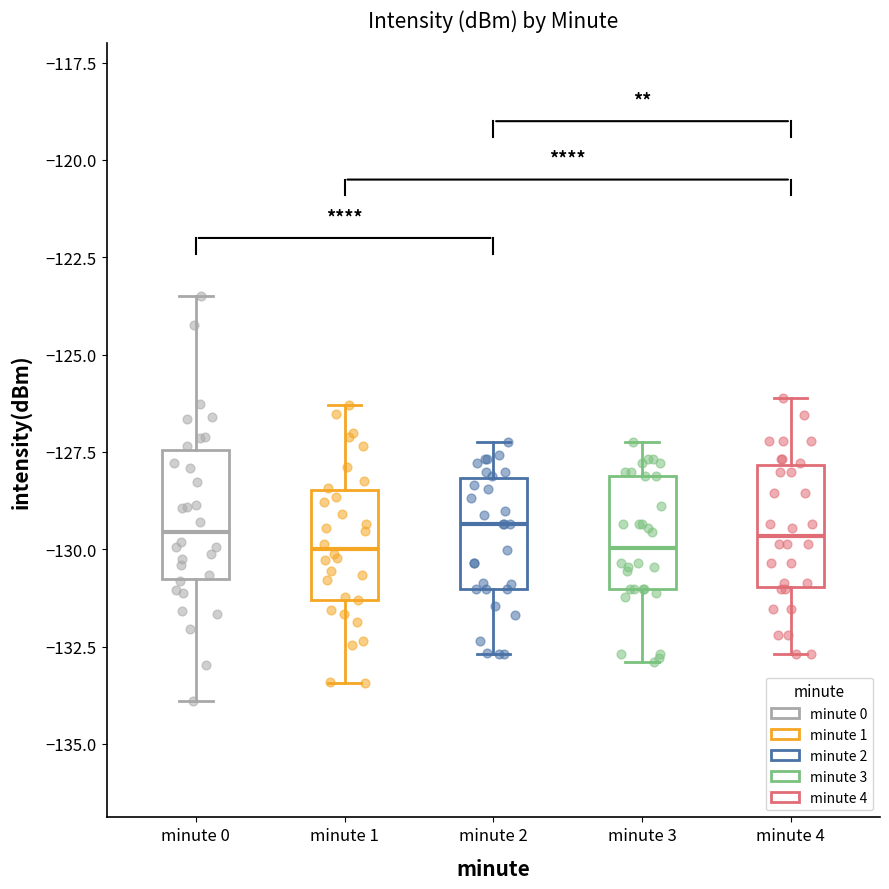

Where does the median line of the box for minute 2 sit on the y-axis? The values are not printed on the chart, so give them approximately, as read against the axis.

-129.5